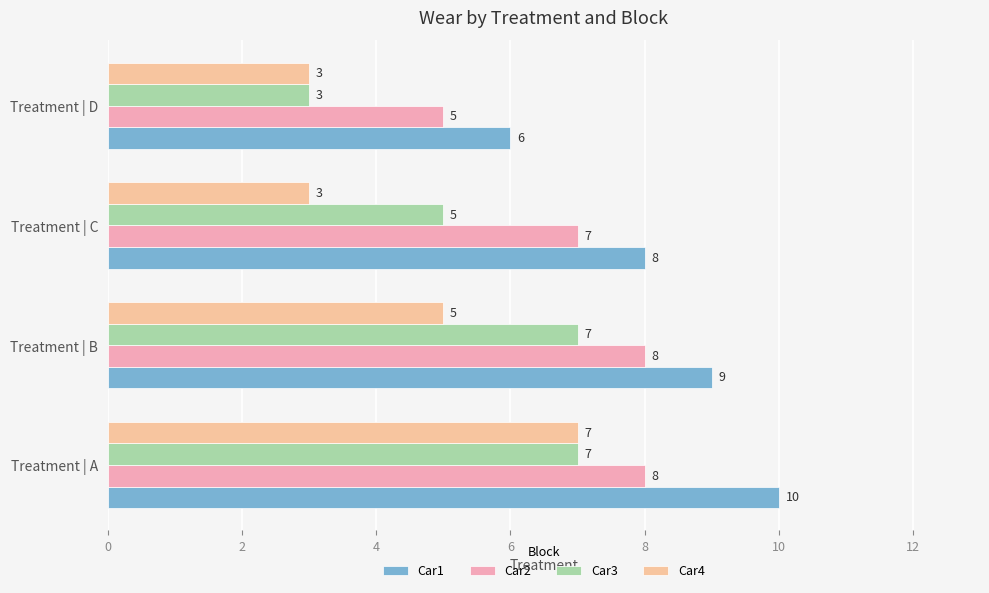

Where is Car3 nearest to the value 5?

Treatment | C